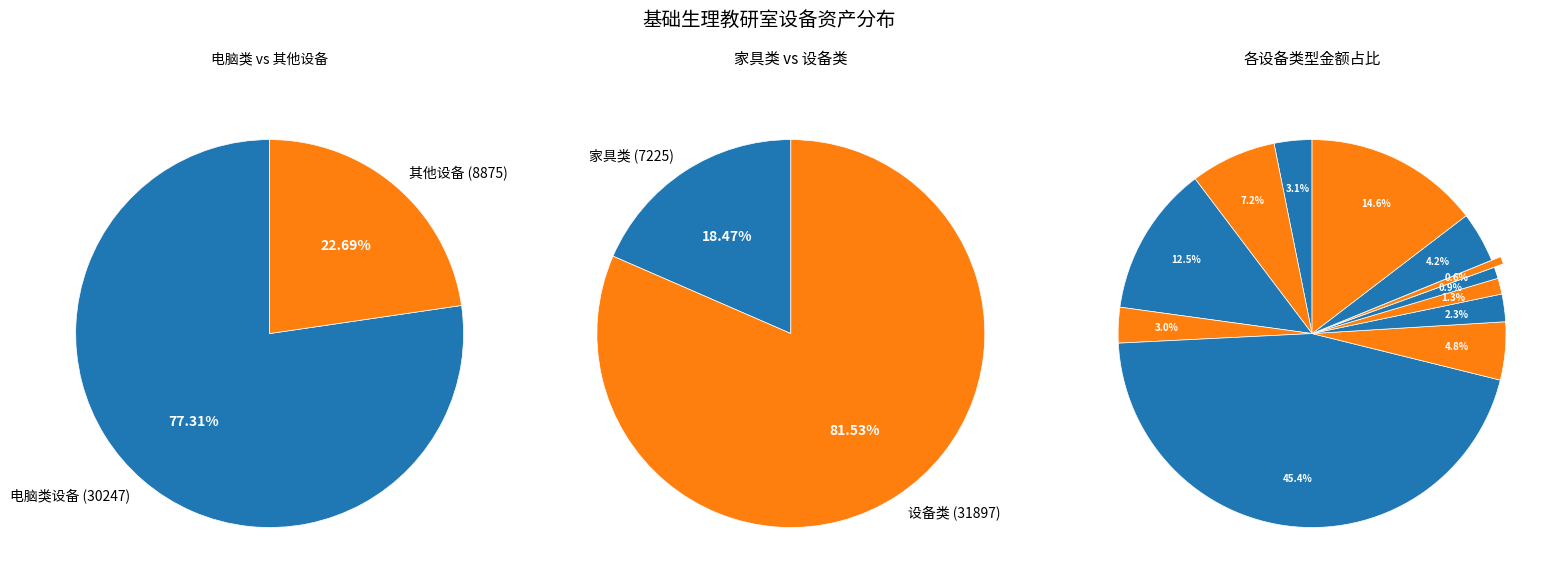

Is there any slice that represents more than half of the pie?

No